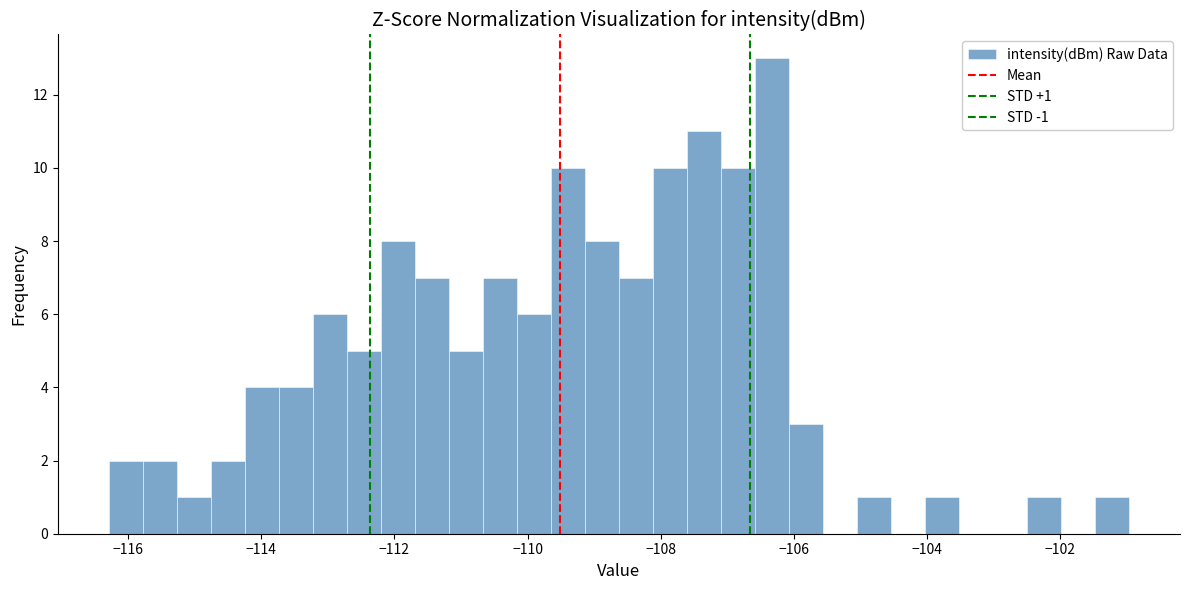

Around what value on the x-axis is the tallest bar? Give the approximate position of its centre, as read against the axis.

-106.4